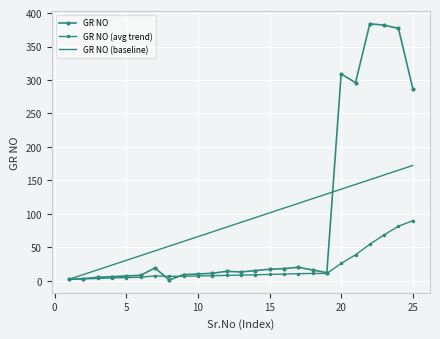

How many lines are shown in the chart?

3